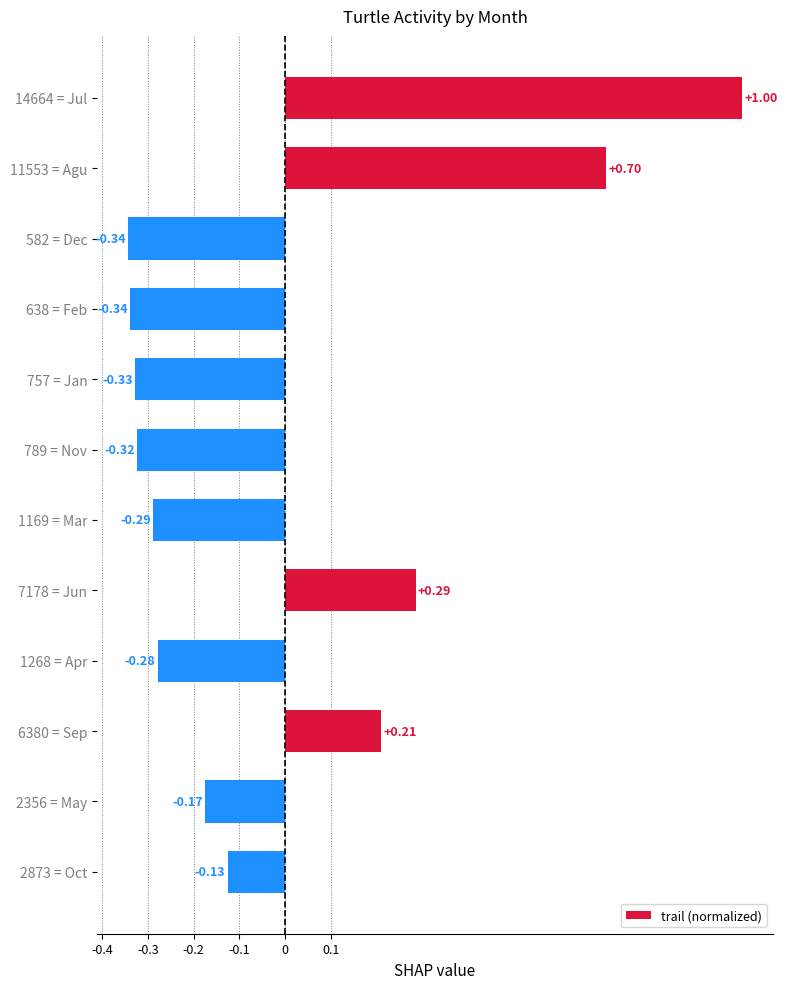

What is the difference between the maximum and minimum values?

1.3